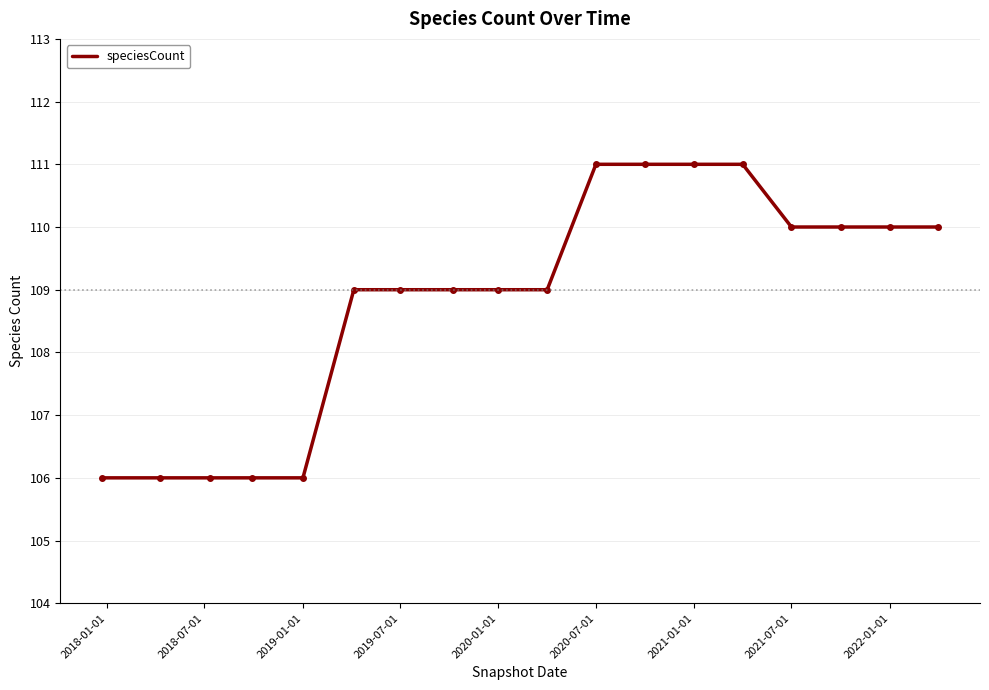

What is the greatest value displayed?

111